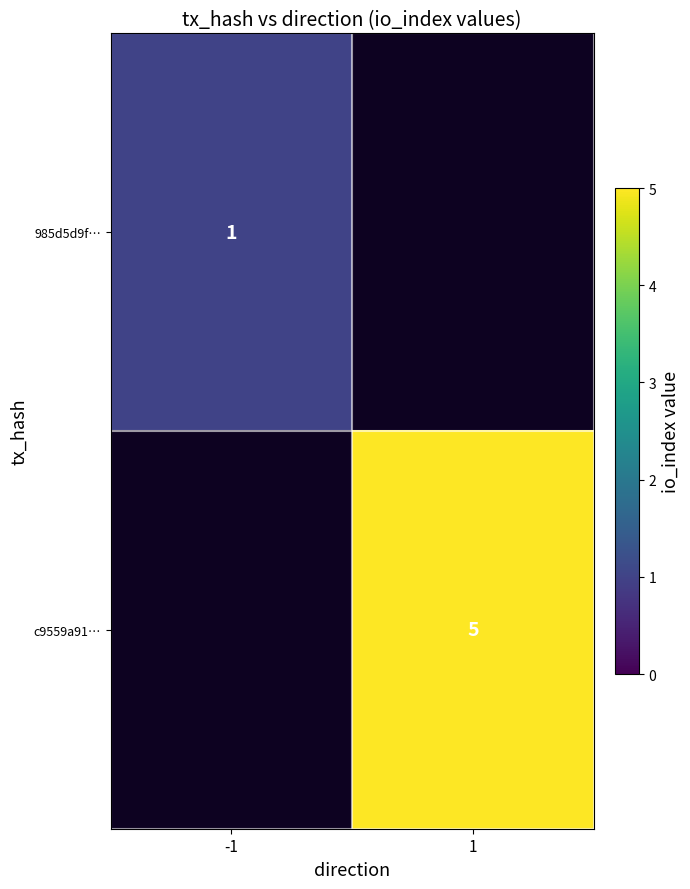

At how many categories does at least one series exceed 1?

1